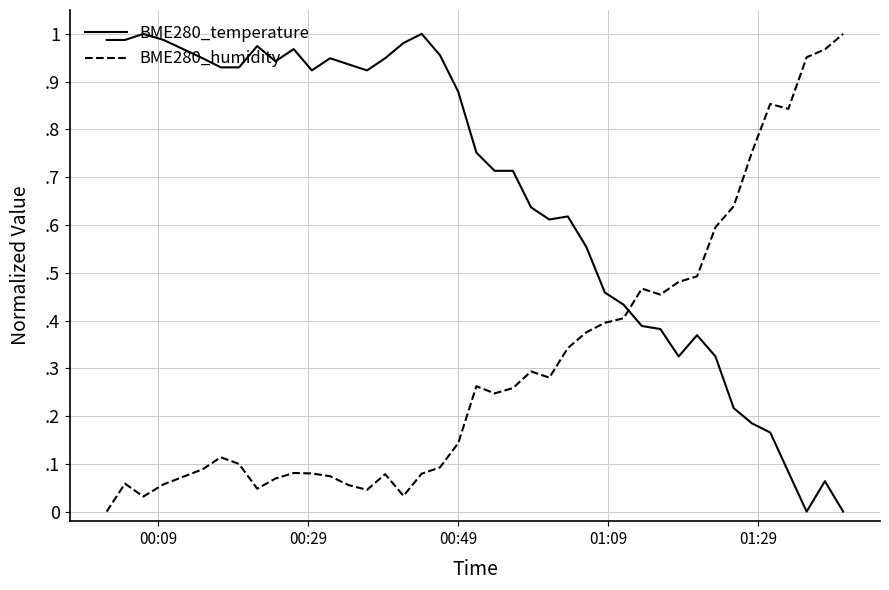

Does the chart have visible grid lines?

Yes